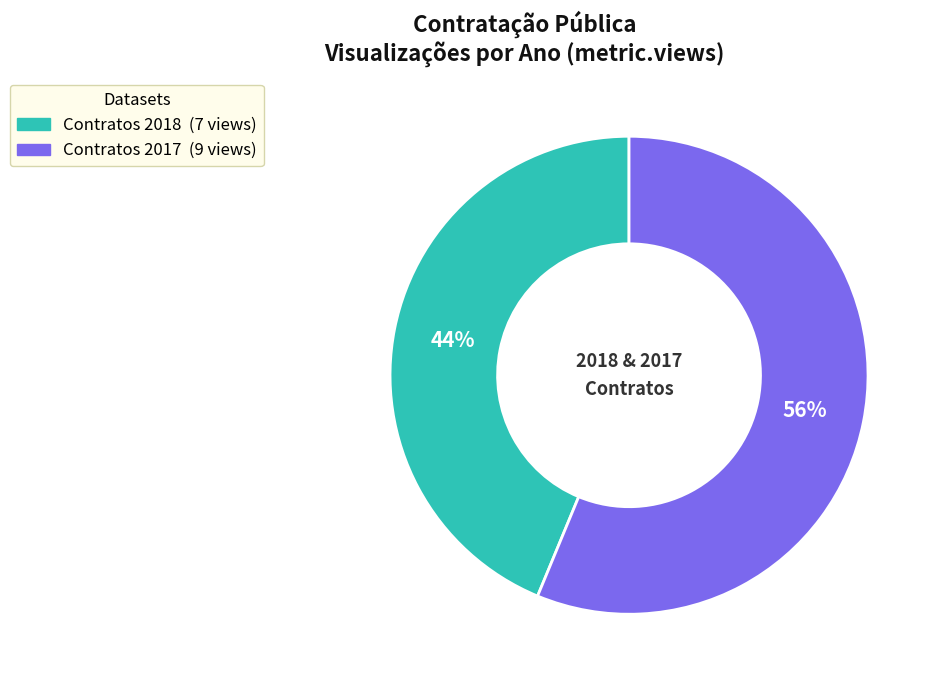

Is it true that Contratos 2017 is 49% of the pie?

False